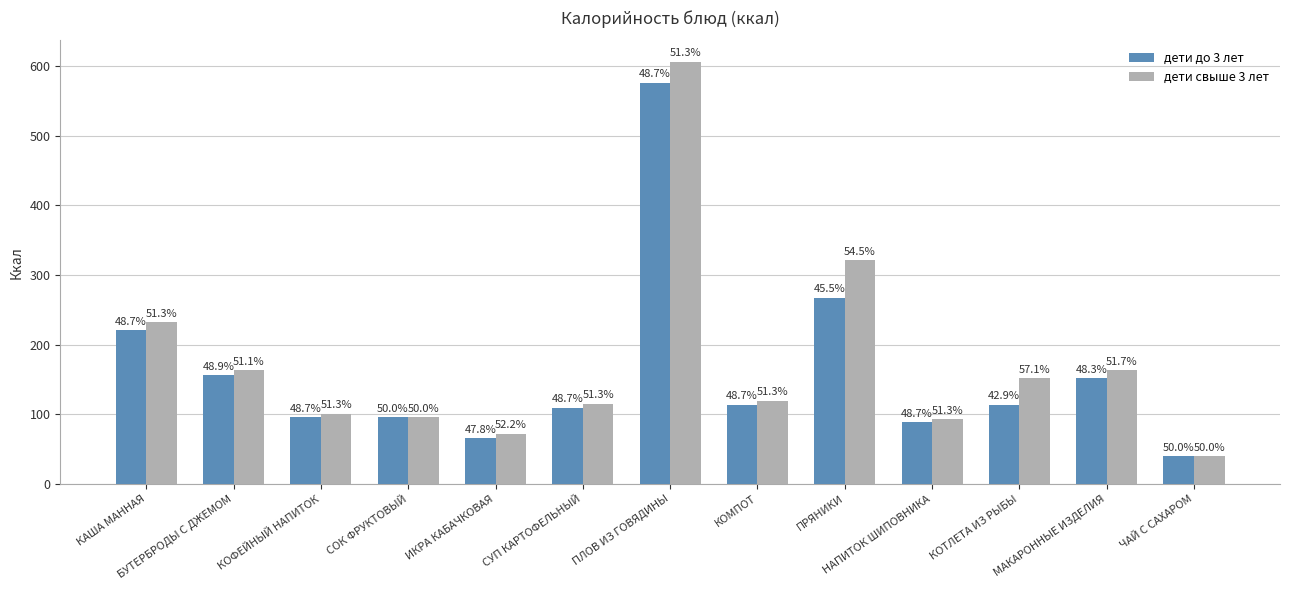

List the series in order of their overall mean, lowest first.

дети до 3 лет, дети свыше 3 лет